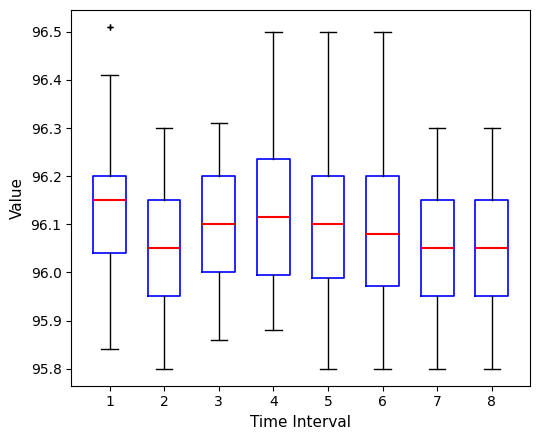

Where does the upper whisker of the box at x = 7 end on the y-axis? The values are not printed on the chart, so give them approximately, as read against the axis.

96.30